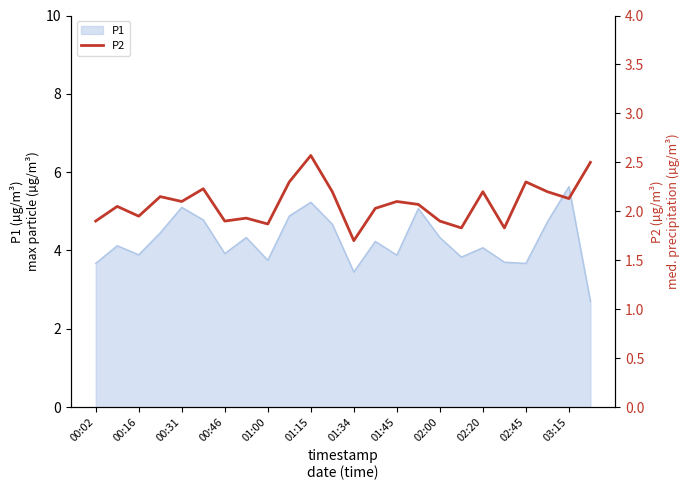

How many data points are above 2?

15